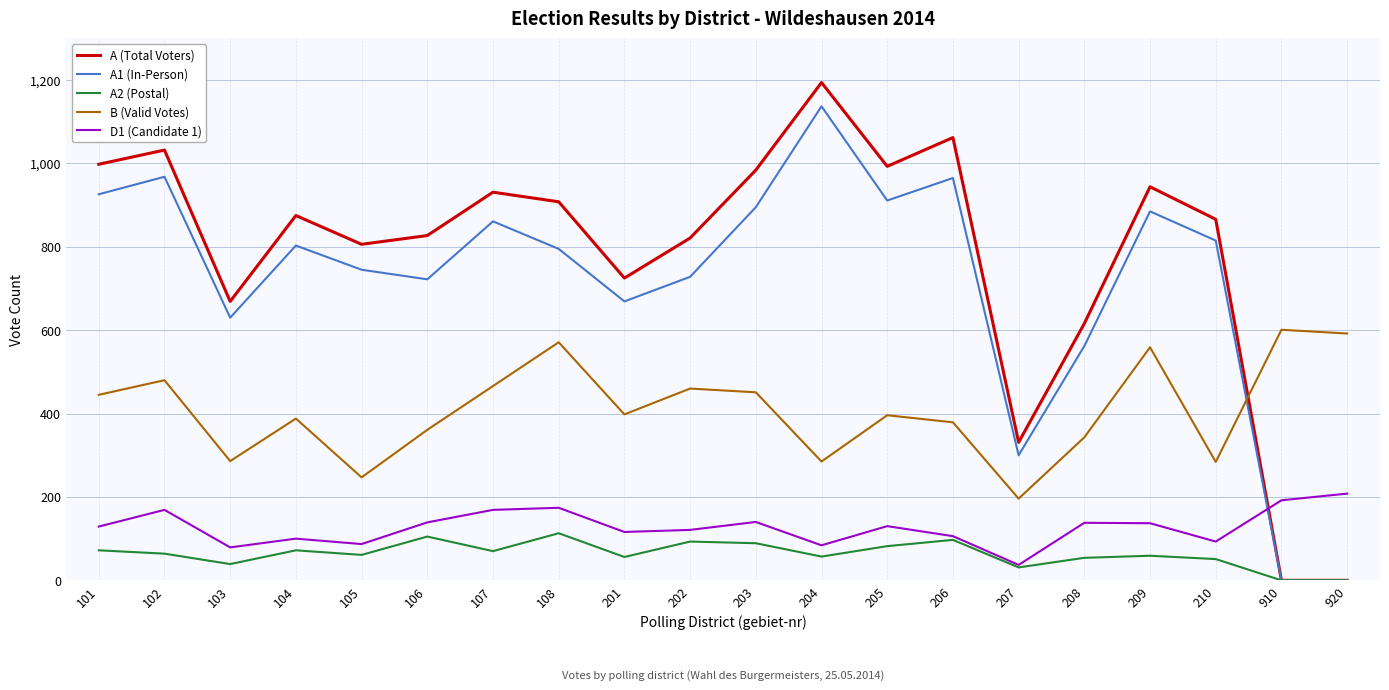

What is the average value of the B (Valid Votes) series?

409